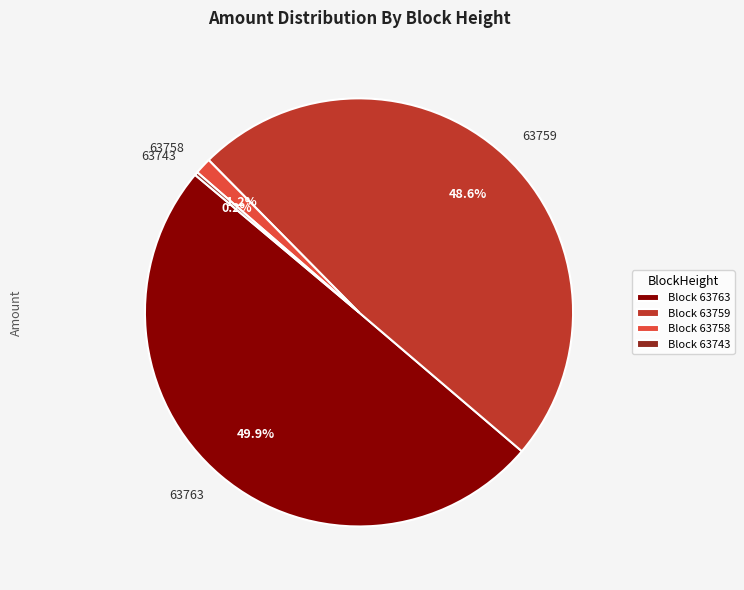

Does 63759 account for over 50% of the chart?

No